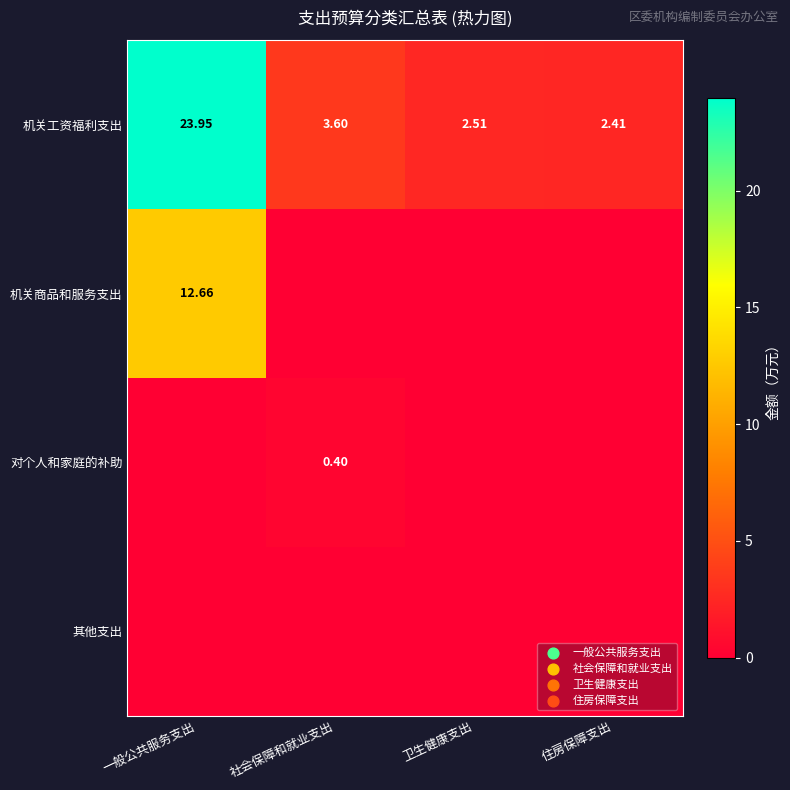

Where is 机关工资福利支出 nearest to the value 13?

社会保障和就业支出